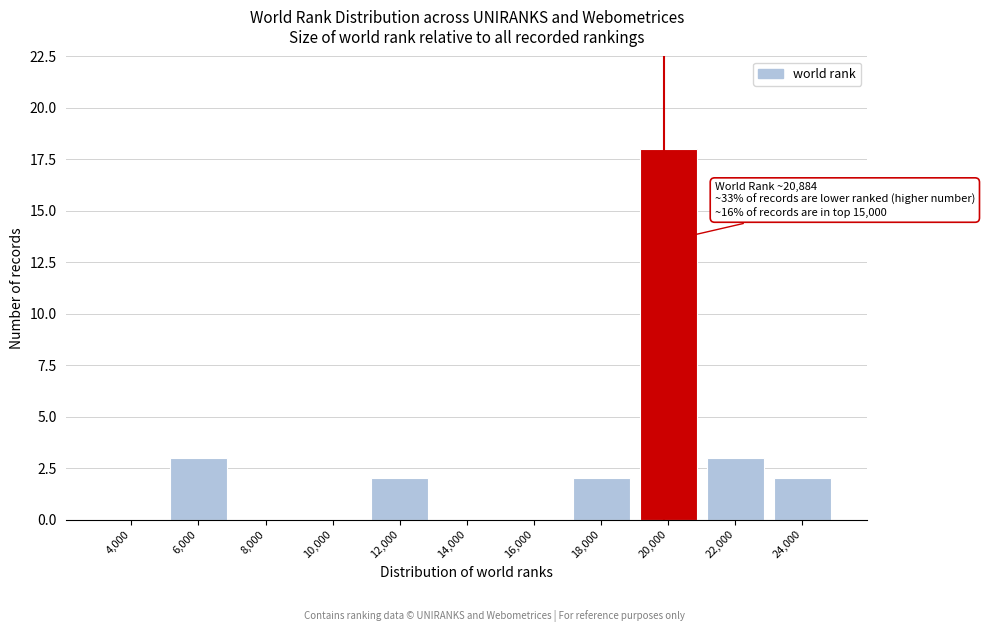

Reading left to right, list all the values displayed in this chart.

4,000=0	6,000=3	8,000=0	10,000=0	12,000=2	14,000=0	16,000=0	18,000=2	20,000=18	22,000=3	24,000=2